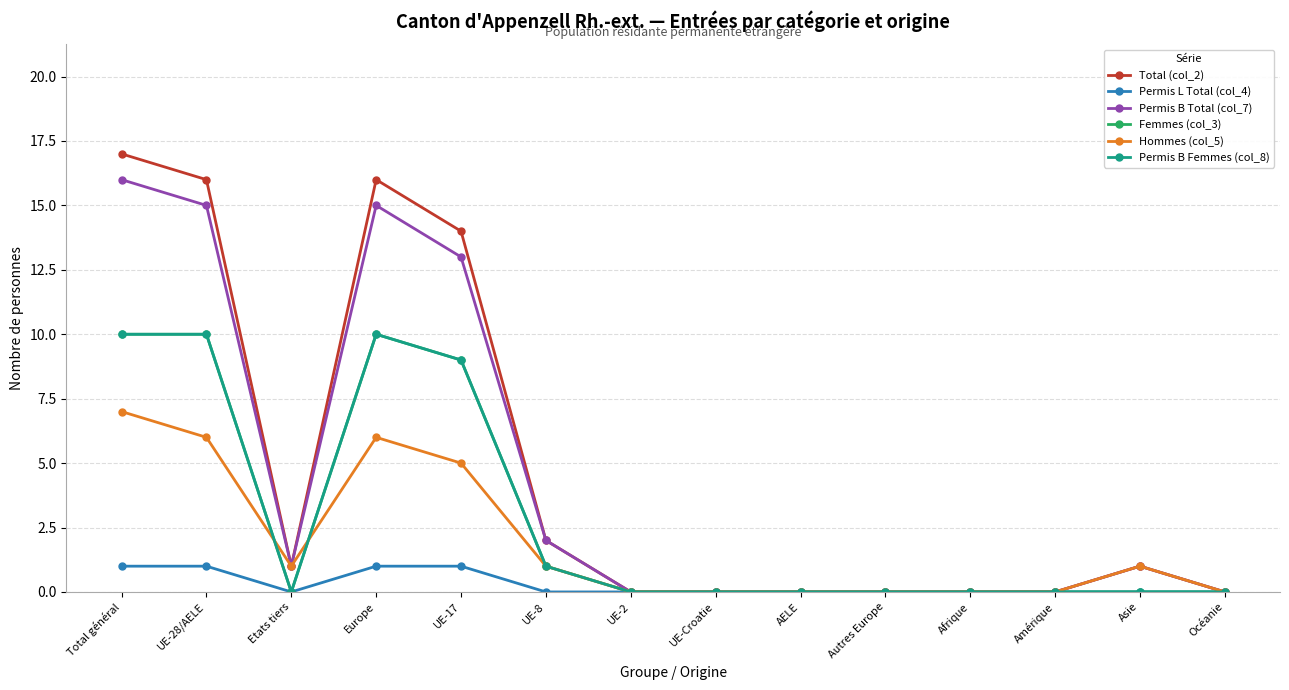

Between which two adjacent categories do Hommes (col_5) and Permis B Femmes (col_8) first intersect?

UE-28/AELE and Etats tiers